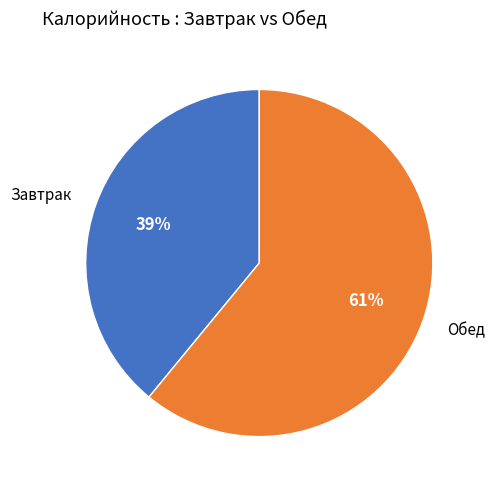

The Обед slice represents 70% of the pie. True or false?

False